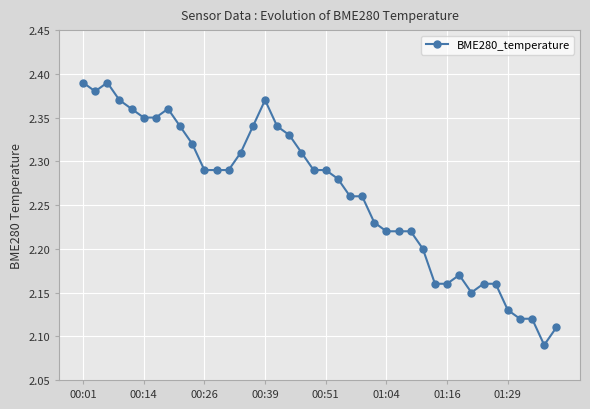

True or false: the data has more than 1 interior local peaks.

True